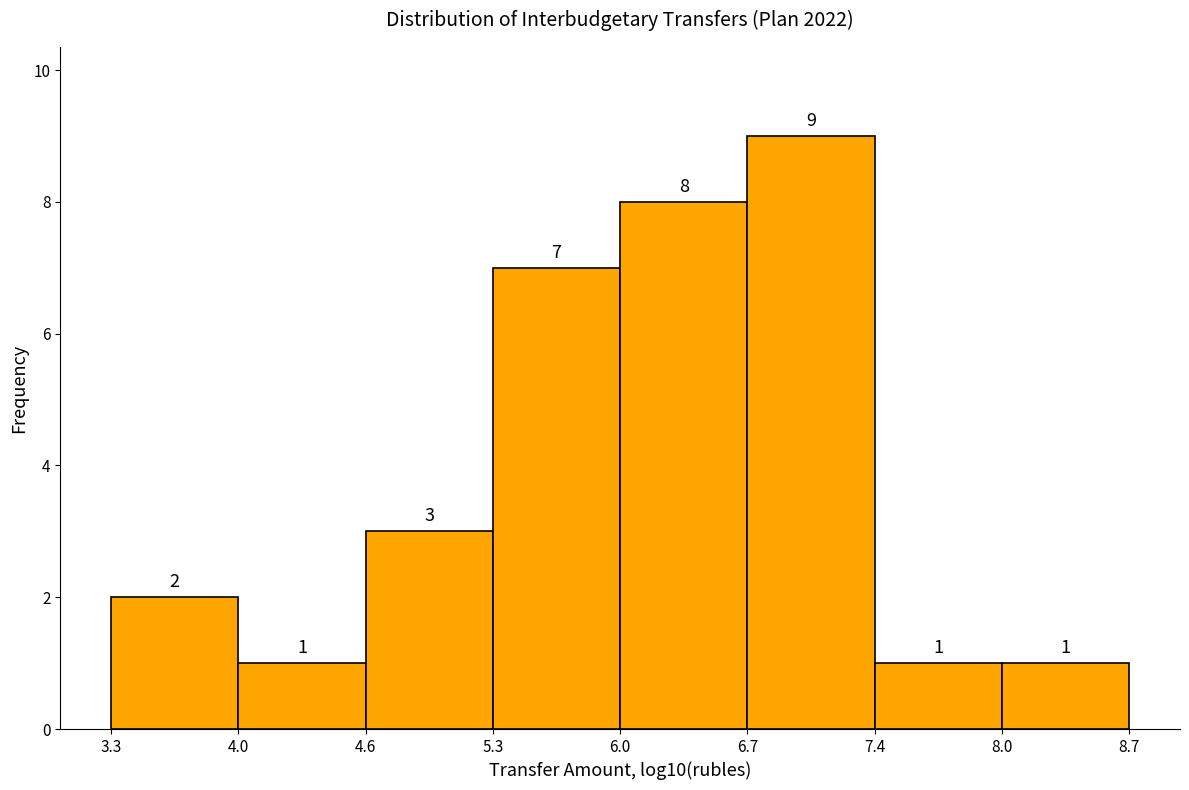

What is the height of the bar covering 8.0 to 8.7 on the x-axis?

1